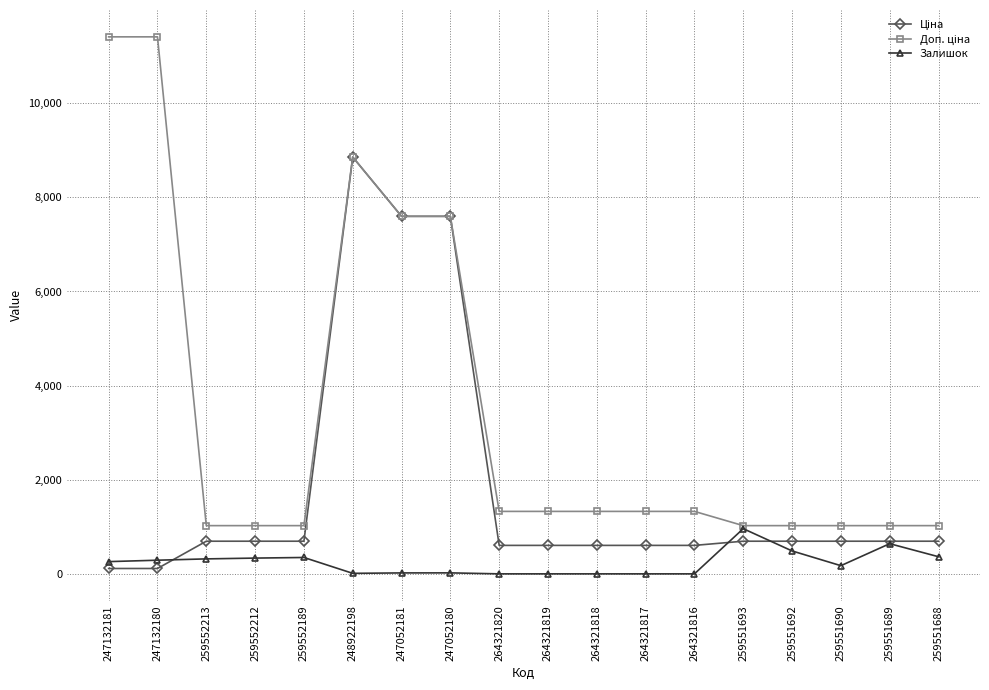

What is the spread (max minus min) of values at 259552212?

689.6